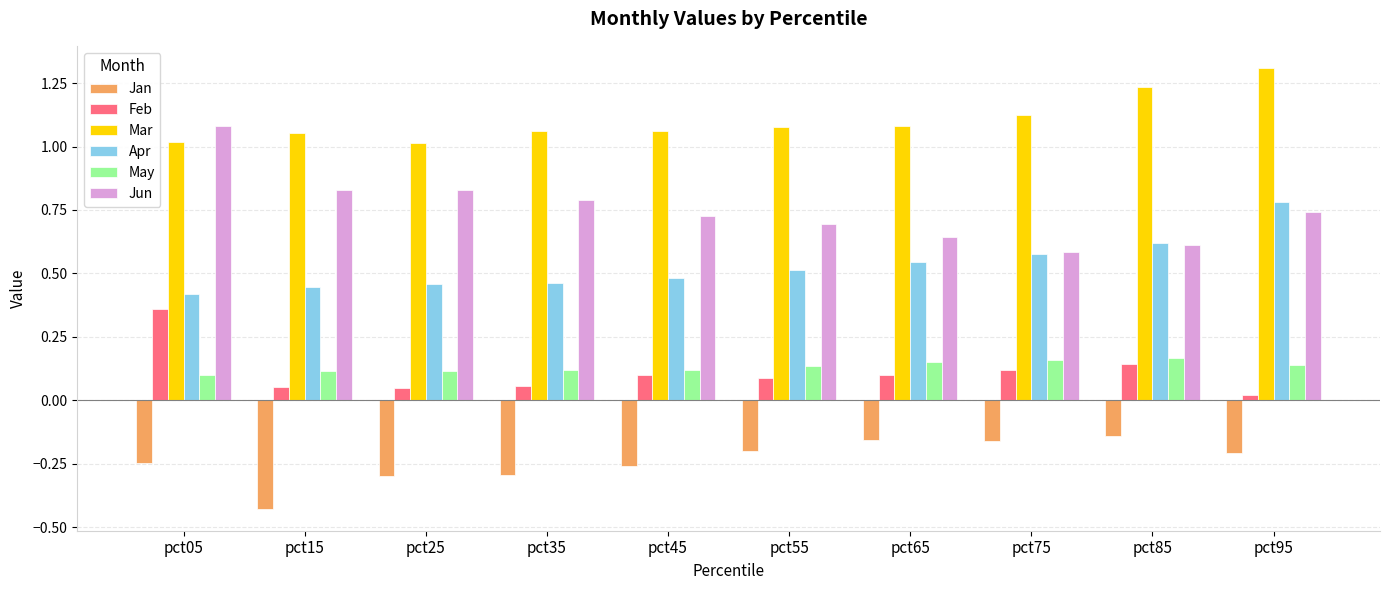

The value of Jan at pct95 is -0.1. True or false?

False